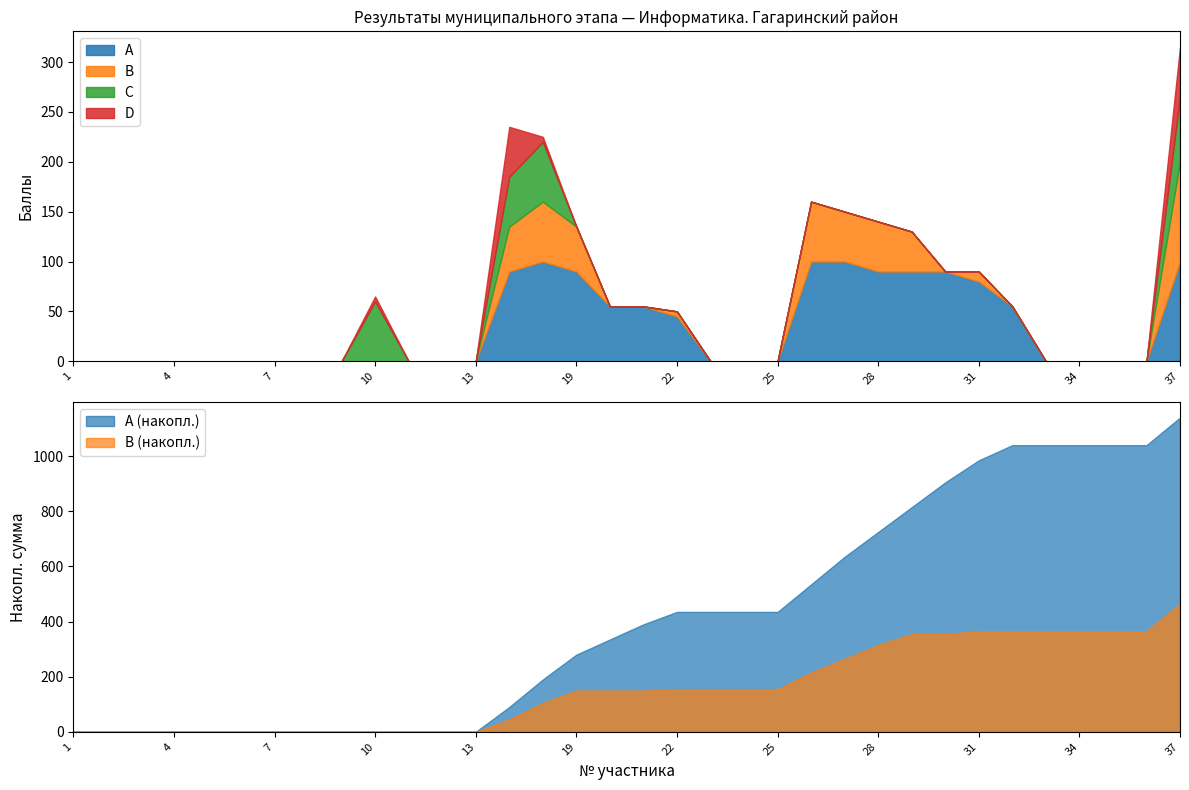

What is the highest value of the A series?

100